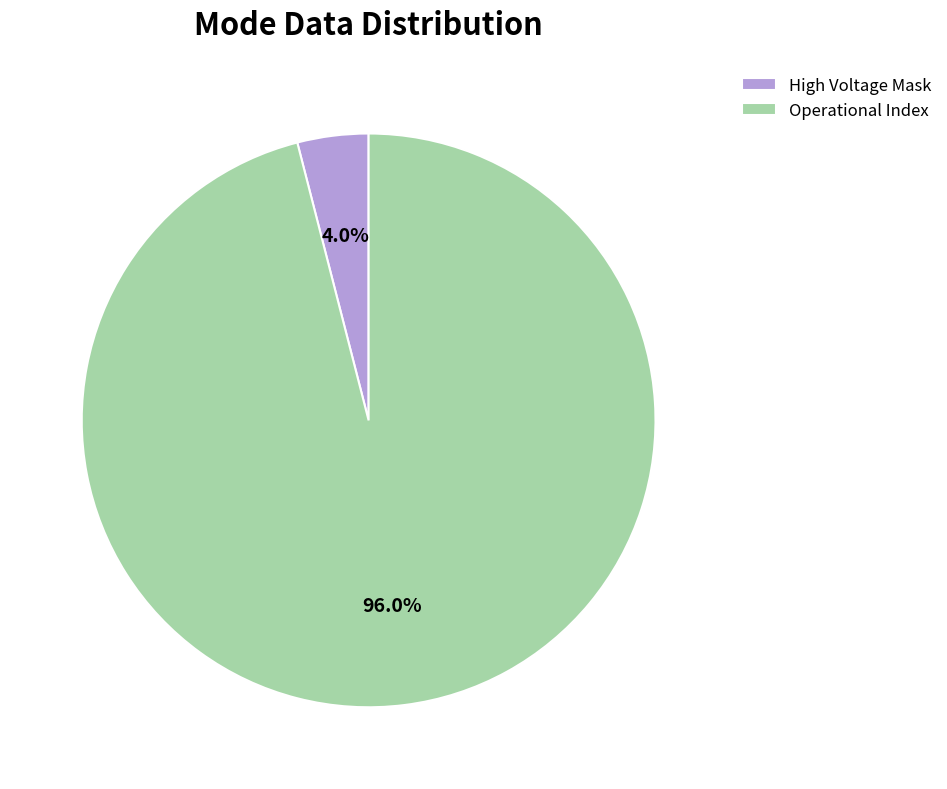

What portion of the pie excludes High Voltage Mask?

96.0%